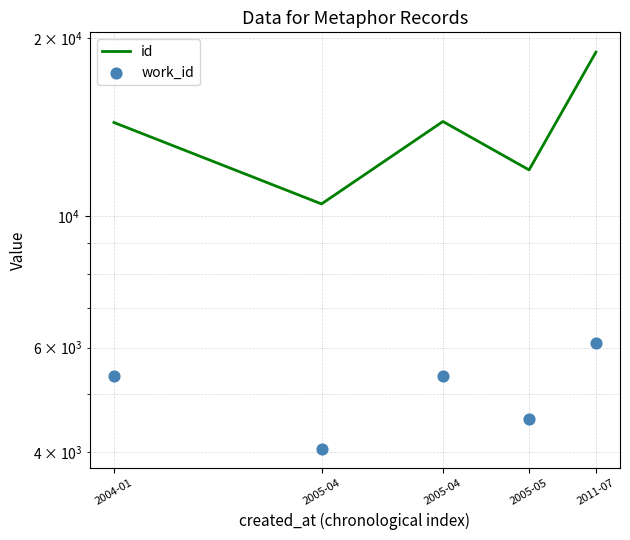

Which series reaches the maximum Y coordinate?

id